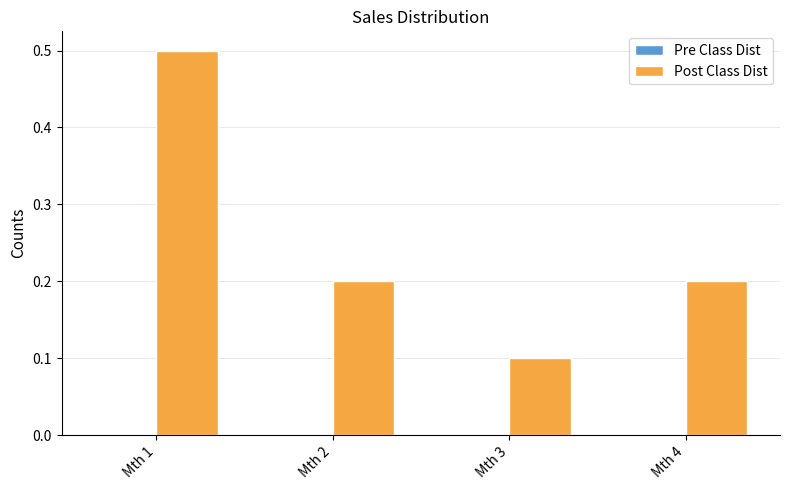

Reading left to right, what are all the values shown in this chart?

Mth 1=0.5	Mth 2=0.2	Mth 3=0.1	Mth 4=0.2